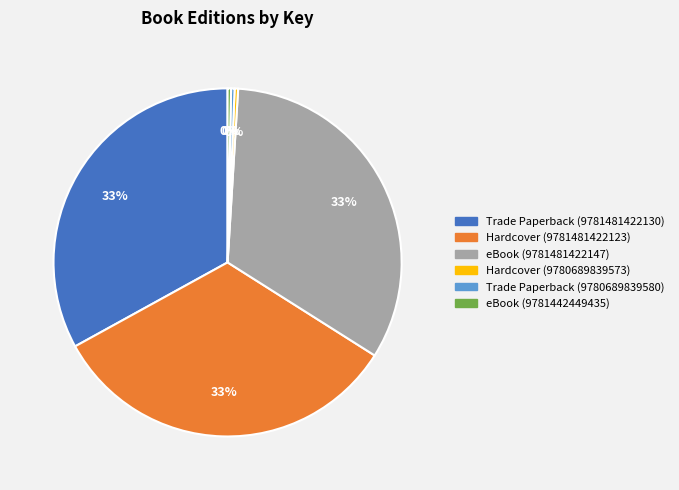

How many segments does this pie chart have?

6